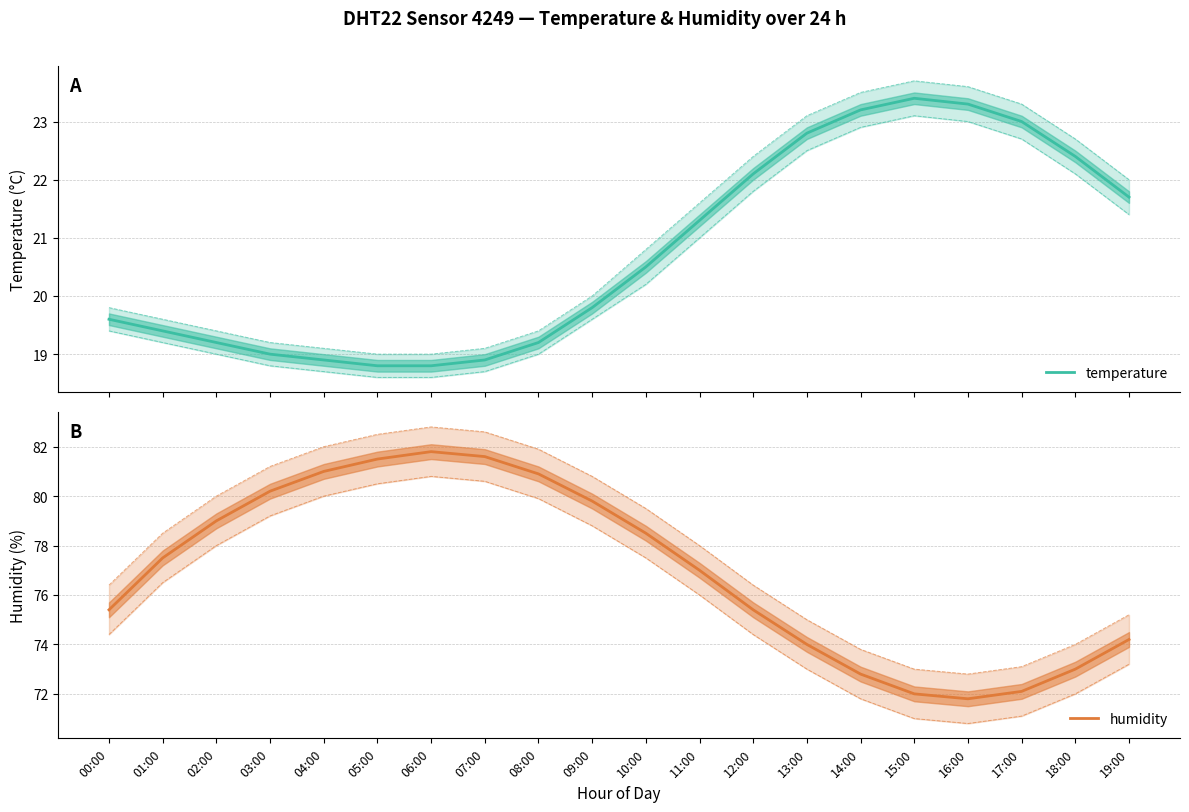

Where does the humidity series first go above 77?

01:00